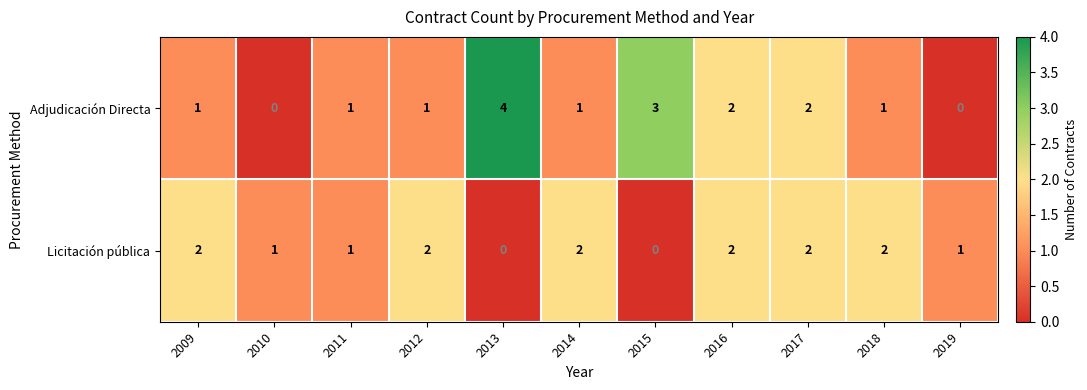

Count the Licitación pública values in the range 1 to 2.

9